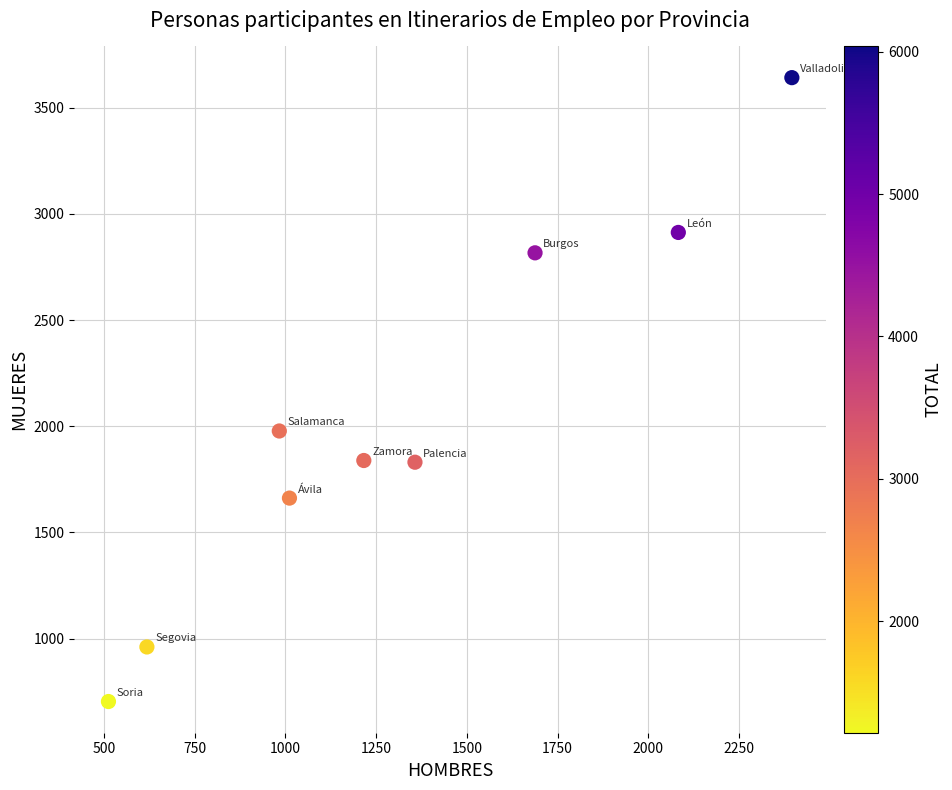

What Y value in the scatter plot is closest to 2173?

1978